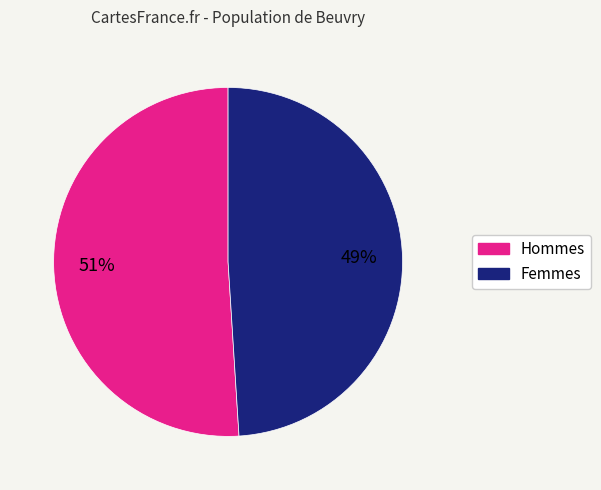

To the nearest percent, what is the average slice percentage?

50%